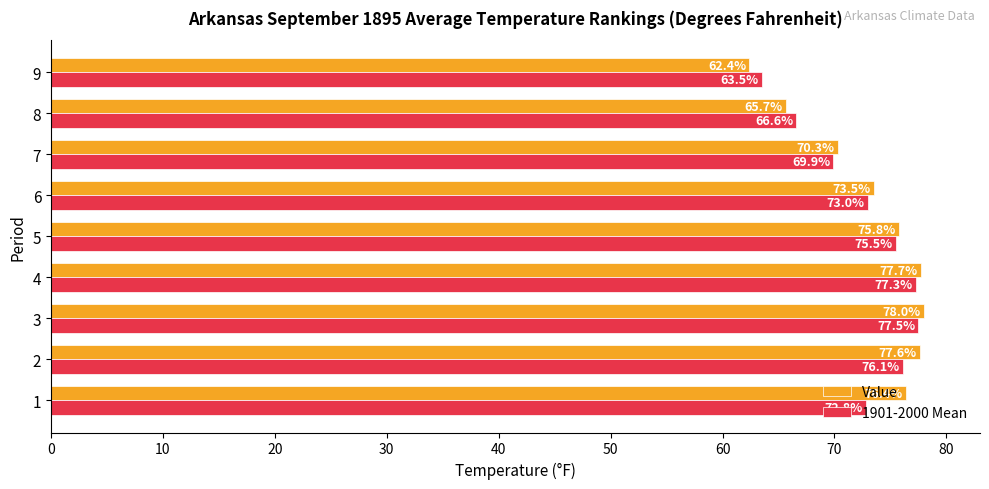

Rank the categories by 1901-2000 Mean value from lowest to highest.

9, 8, 7, 1, 6, 5, 2, 4, 3